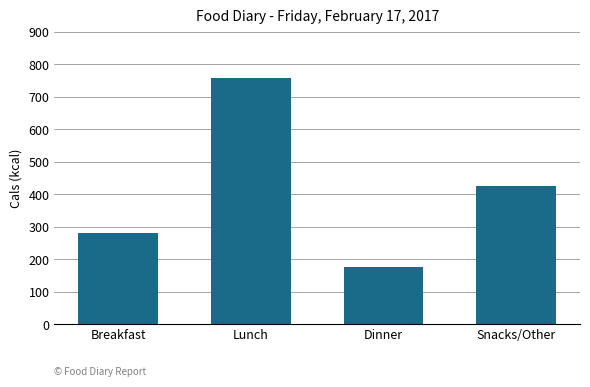

Reading left to right, what are all the values shown in this chart?

Breakfast=281	Lunch=759	Dinner=176	Snacks/Other=425